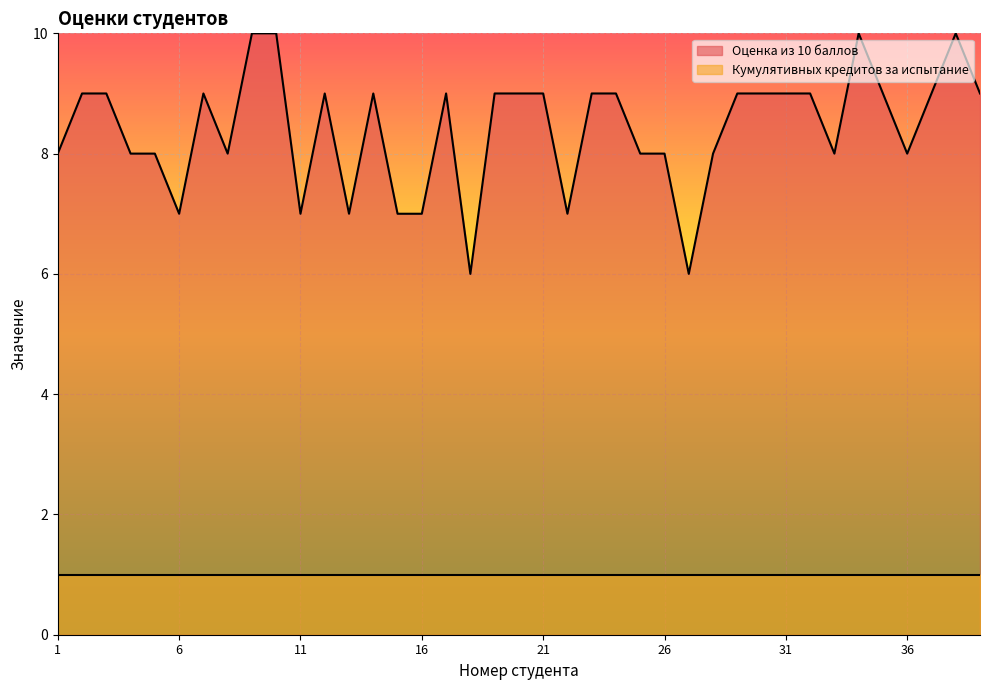

Rank the categories by value from lowest to highest.

18, 27, 6, 11, 13, 15, 16, 22, 1, 4, 5, 8, 25, 26, 28, 33, 36, 2, 3, 7, 12, 14, 17, 19, 20, 21, 23, 24, 29, 30, 31, 32, 35, 37, 39, 9, 10, 34, 38